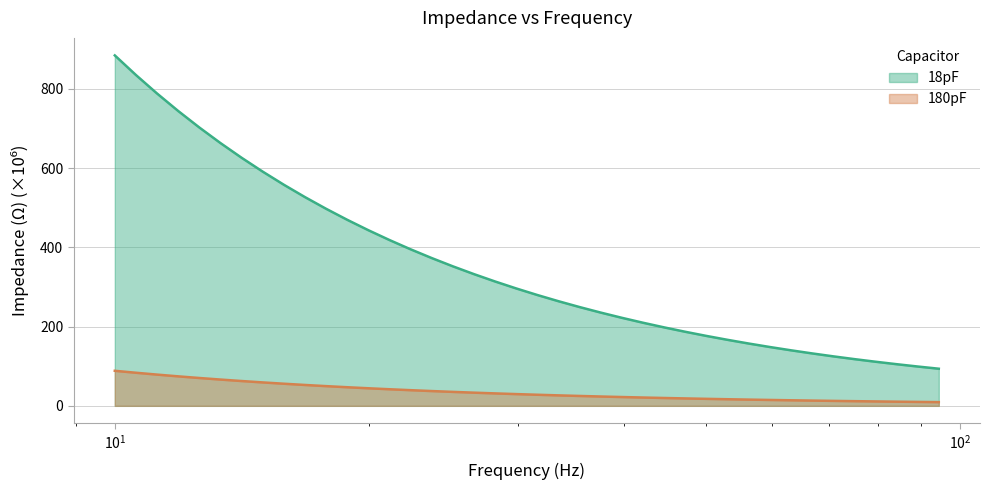

At which label is 18pF closest to 488?

17.78279410038923